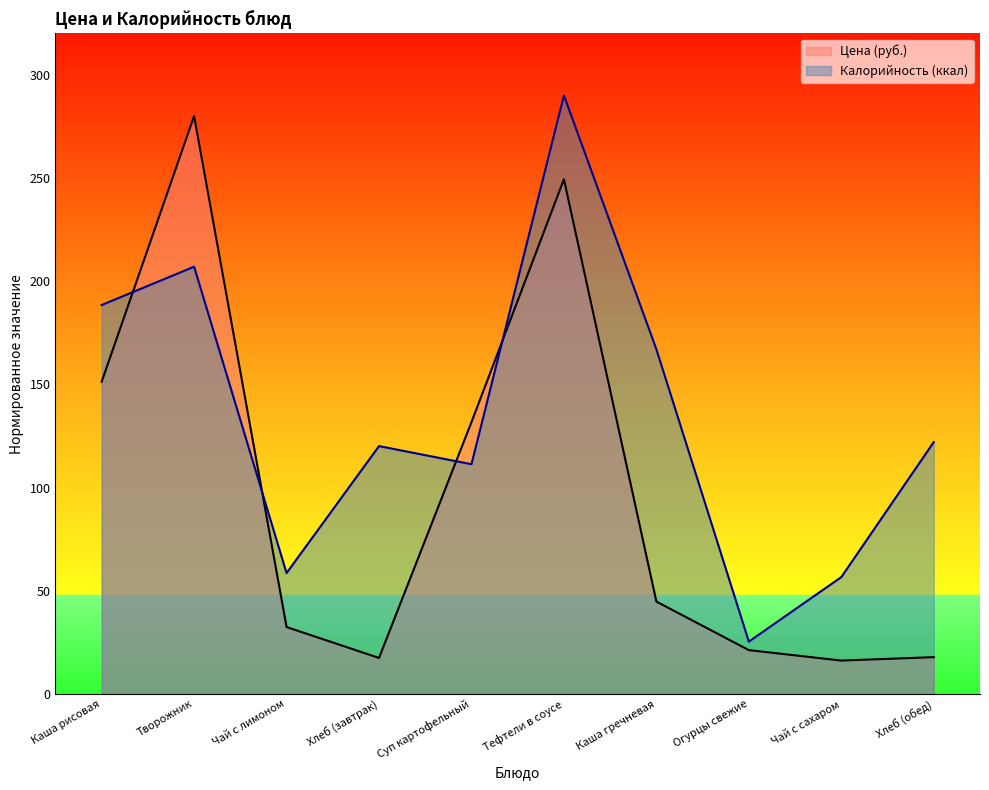

True or false: Цена has a value of 17.5 at Хлеб (завтрак).

True